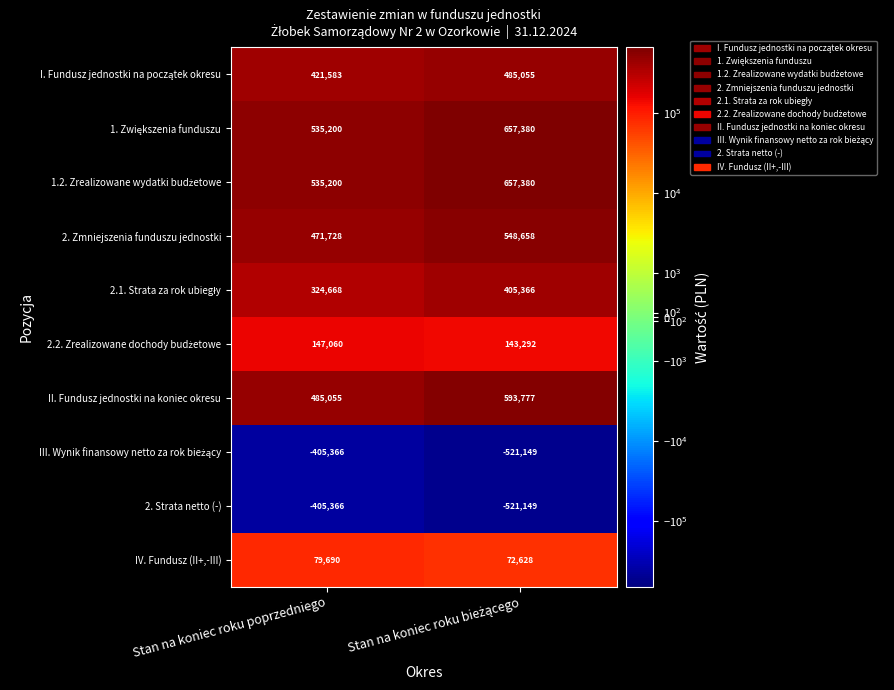

What is the lowest value of the II. Fundusz jednostki na koniec okresu series?

485055